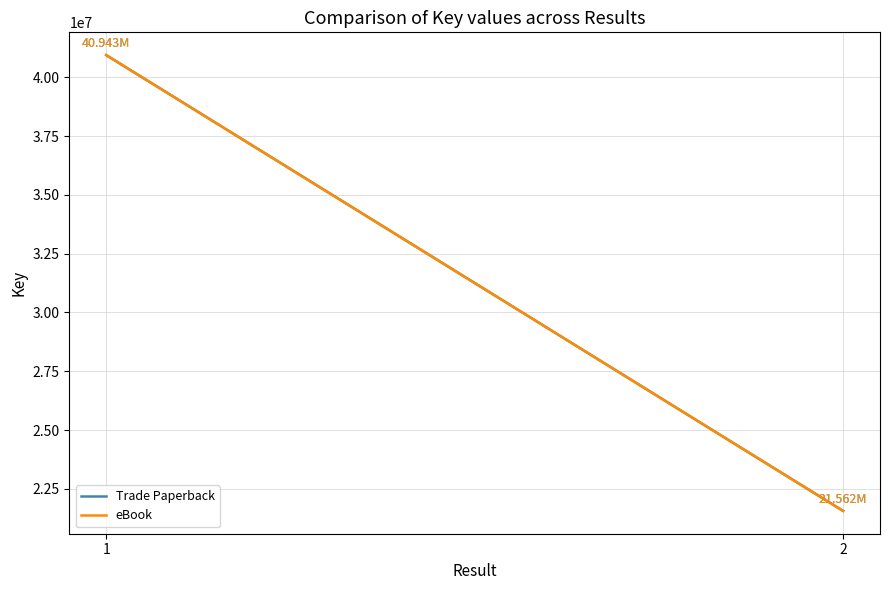

What is the value of the Trade Paperback point at the 1st from the left?

40942554